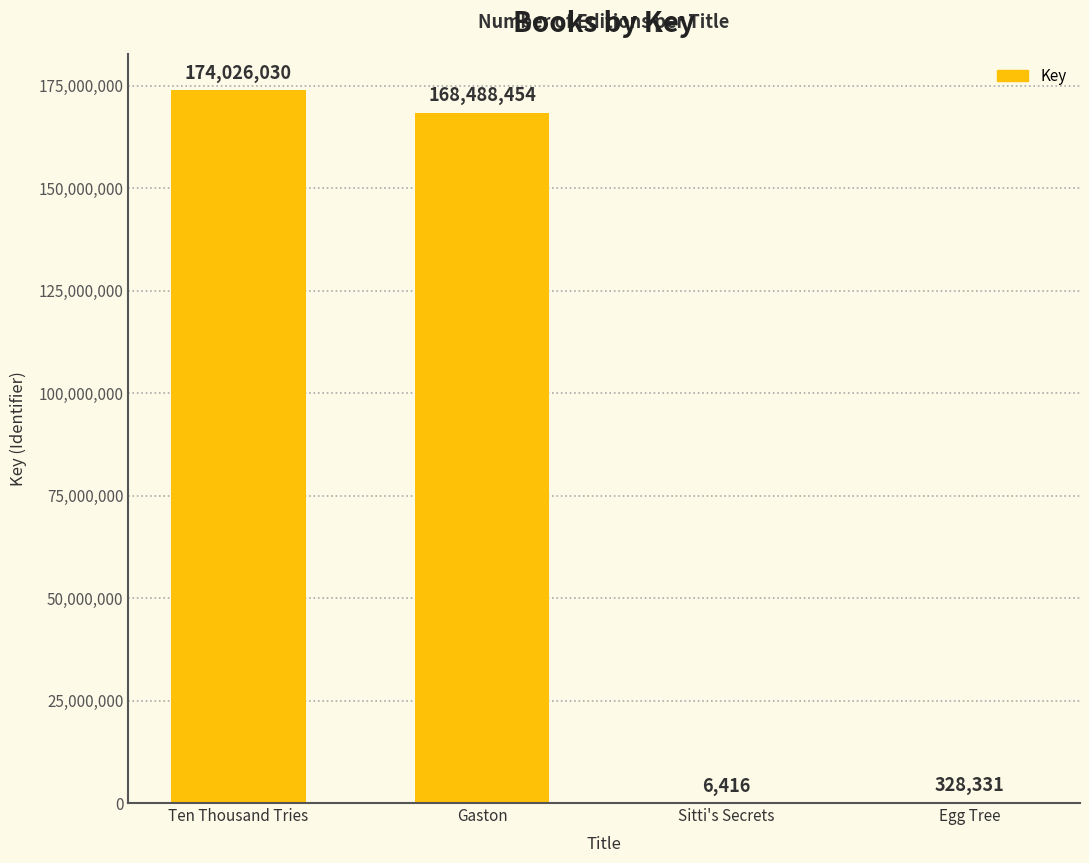

Reading left to right, list all the values displayed in this chart.

174026030	168488454	6416	328331